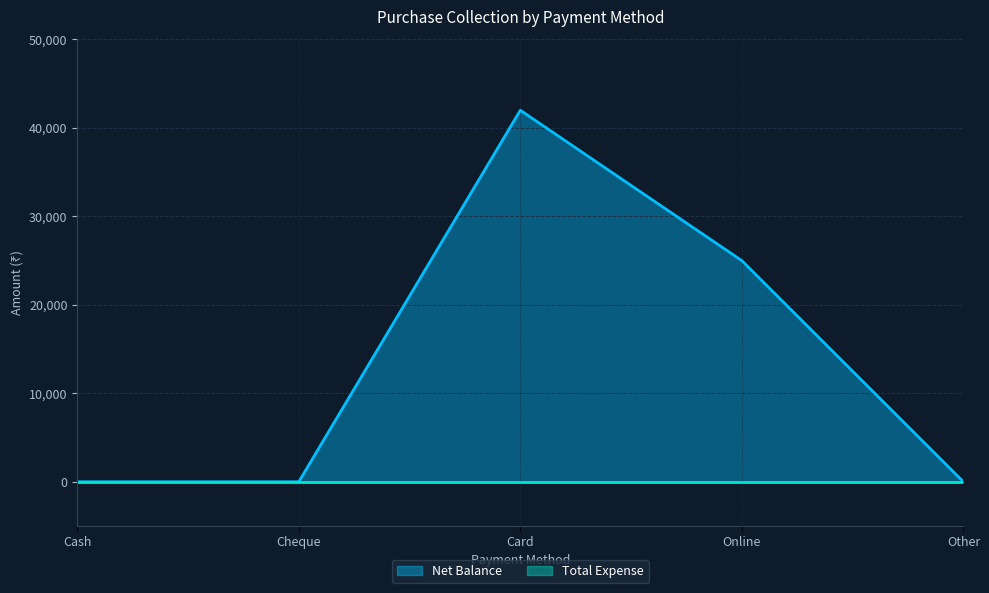

What are all the series names shown in the legend?

Net Balance, Total Expense